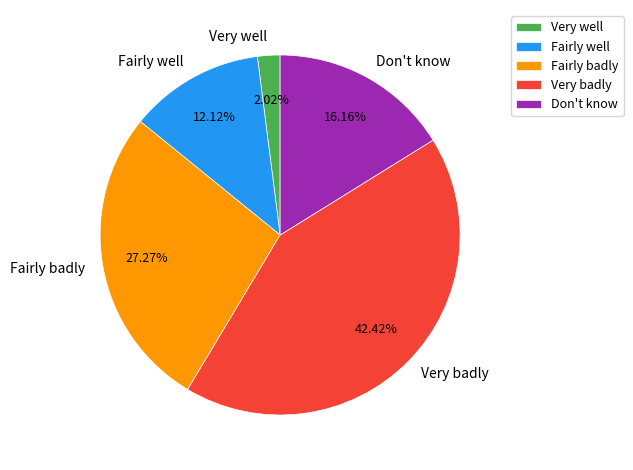

To the nearest percent, what percentage of the pie is Fairly badly?

27%